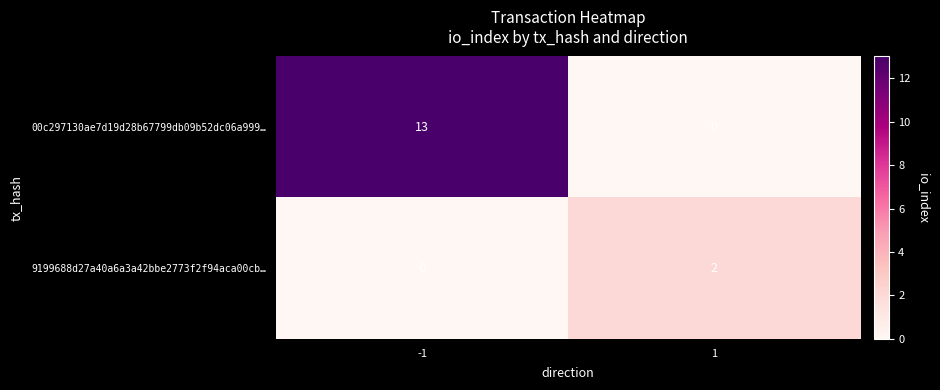

True or false: 9199688d27a40a6a3a42bbe2773f2f94aca00cb… has a value of 2 at 1.

True